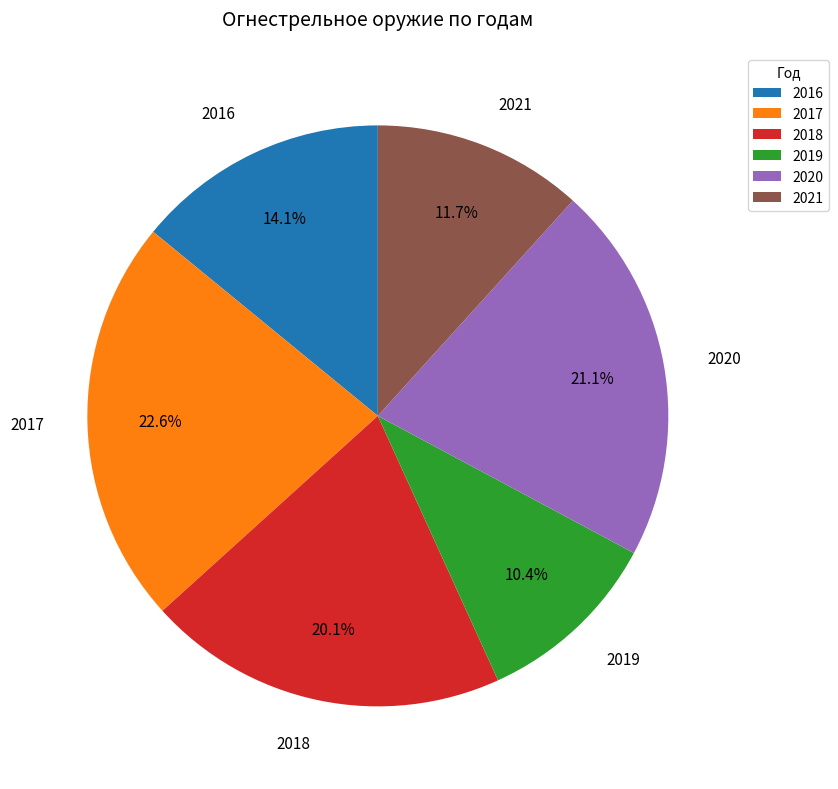

To the nearest percent, what portion does 2019 represent?

10%